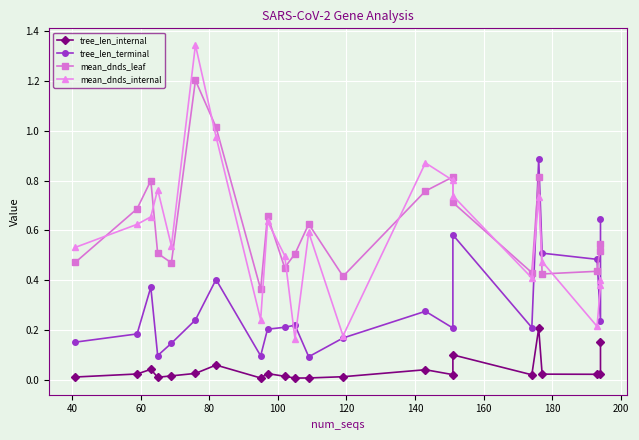

After their last crossing, which series has the higher values: mean_dnds_leaf or mean_dnds_internal?

mean_dnds_leaf